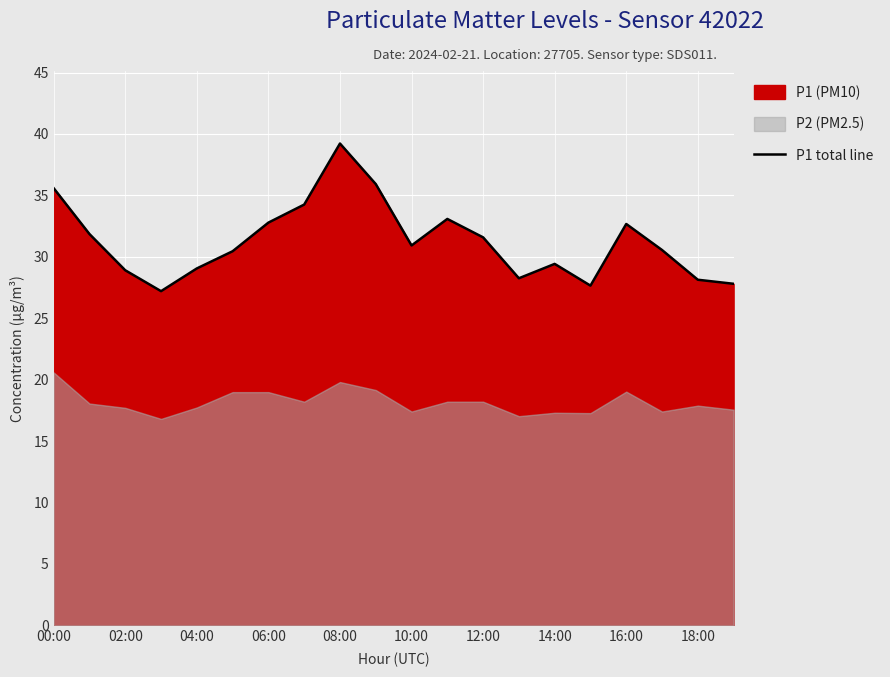

True or false: P1 total line has a value of 31.6 at 12:00.

True